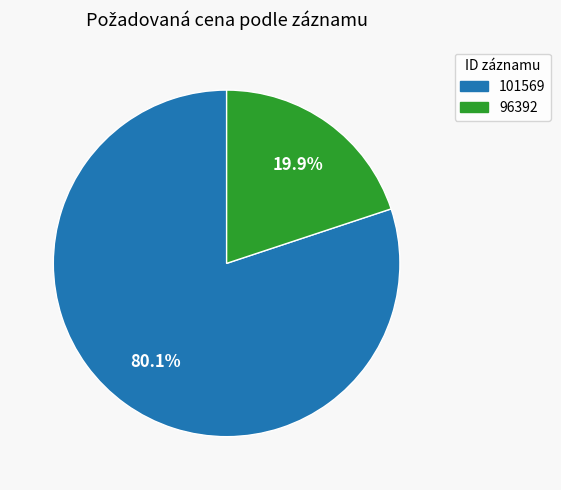

Count the number of slices in the pie.

2